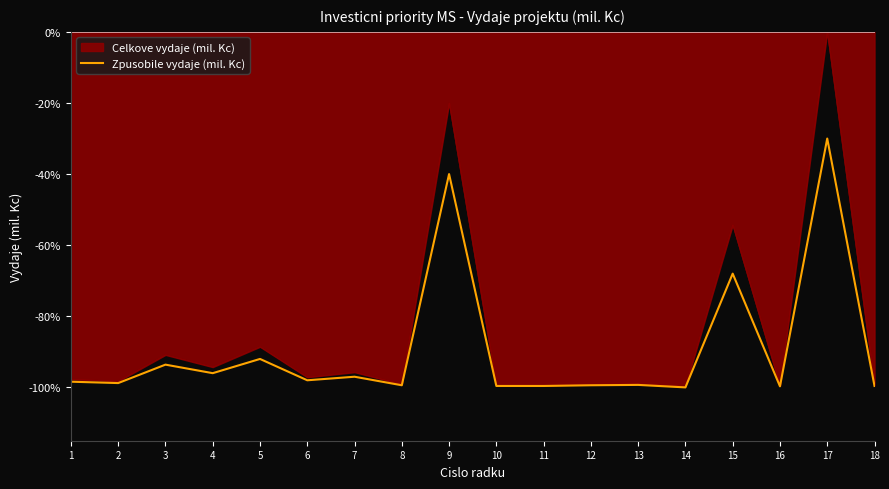

At which label is Celkove vydaje (mil. Kc) closest to -49?

15